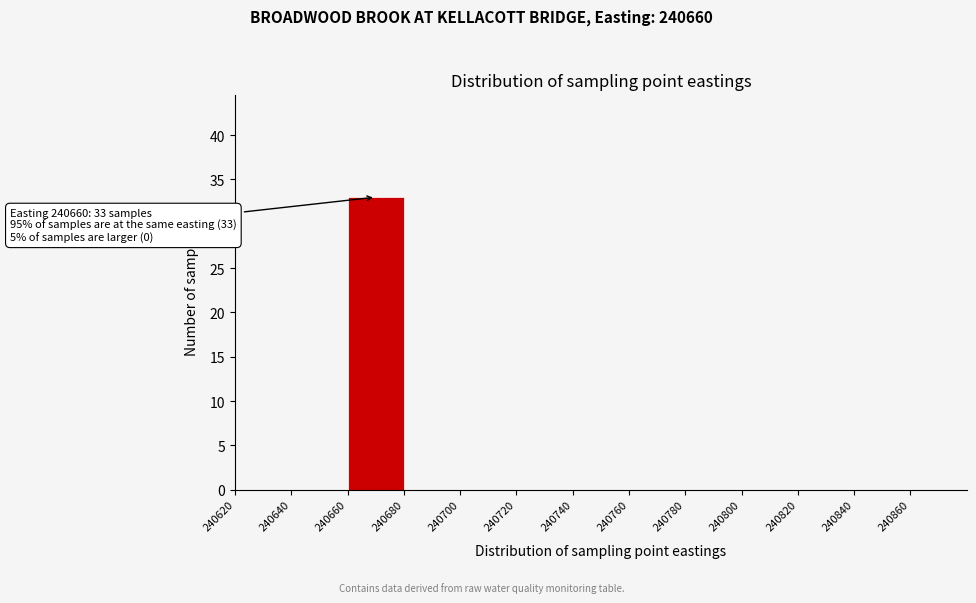

Over which range of the x-axis is the bar tallest?

240660 to 240680